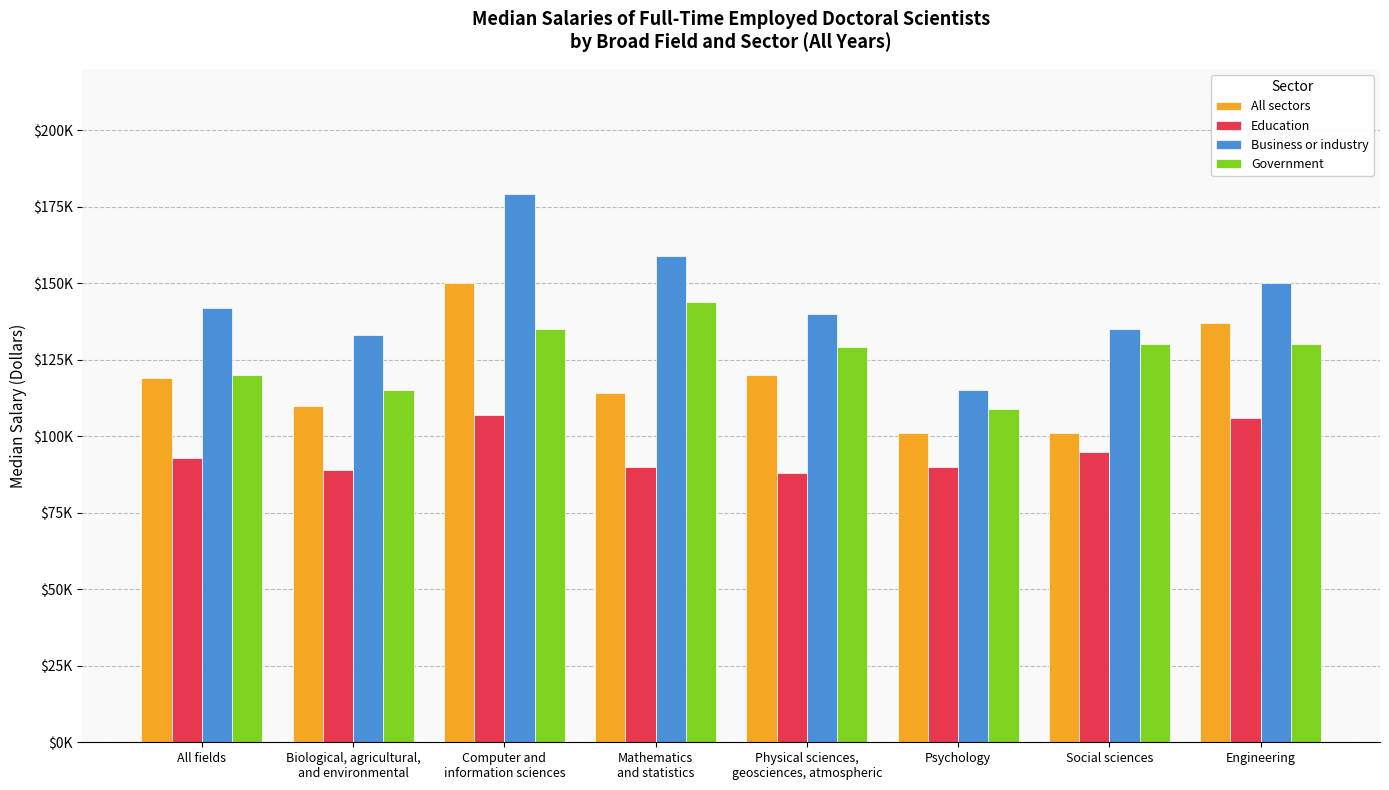

List the labels in order of Government value, smallest first.

Psychology, Biological, agricultural,
and environmental, All fields, Physical sciences,
geosciences, atmospheric, Social sciences, Engineering, Computer and
information sciences, Mathematics
and statistics